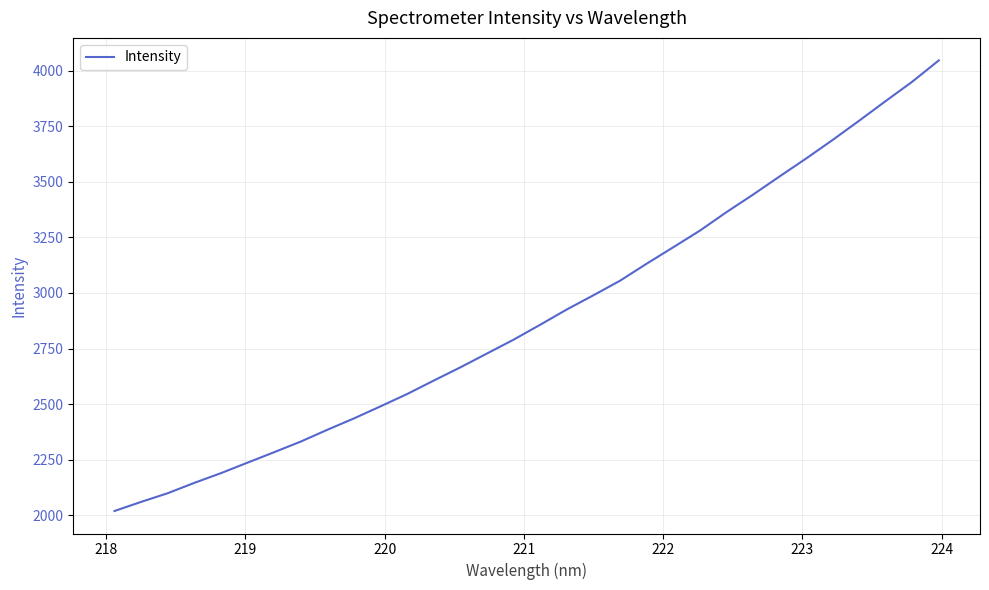

What is the maximum value shown in the chart?

4046.2